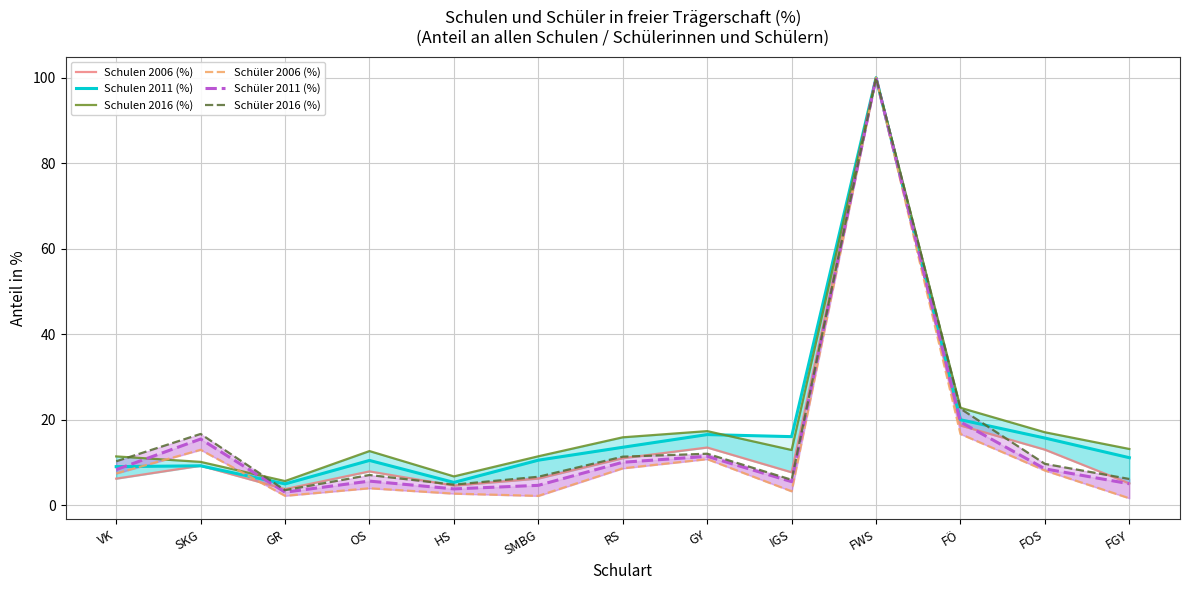

What is the sum of the Schüler 2011 (%) values at FOS and HS?

12.2